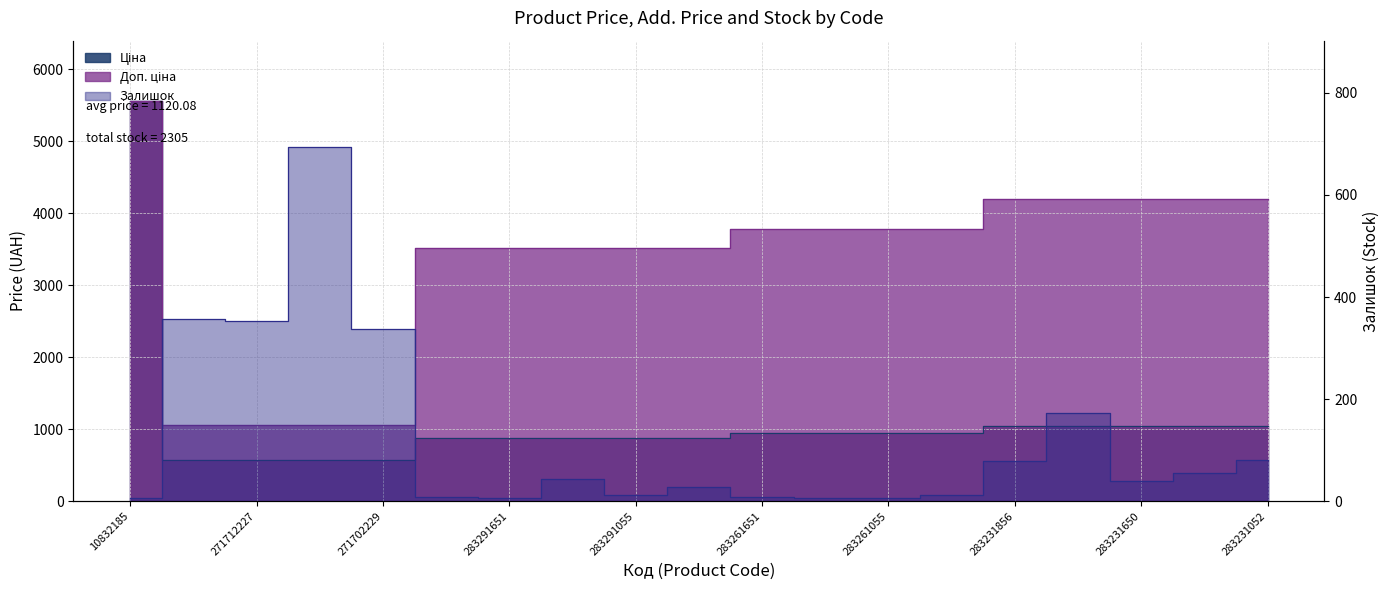

What is the total value across all series at 283261052?

4734.2